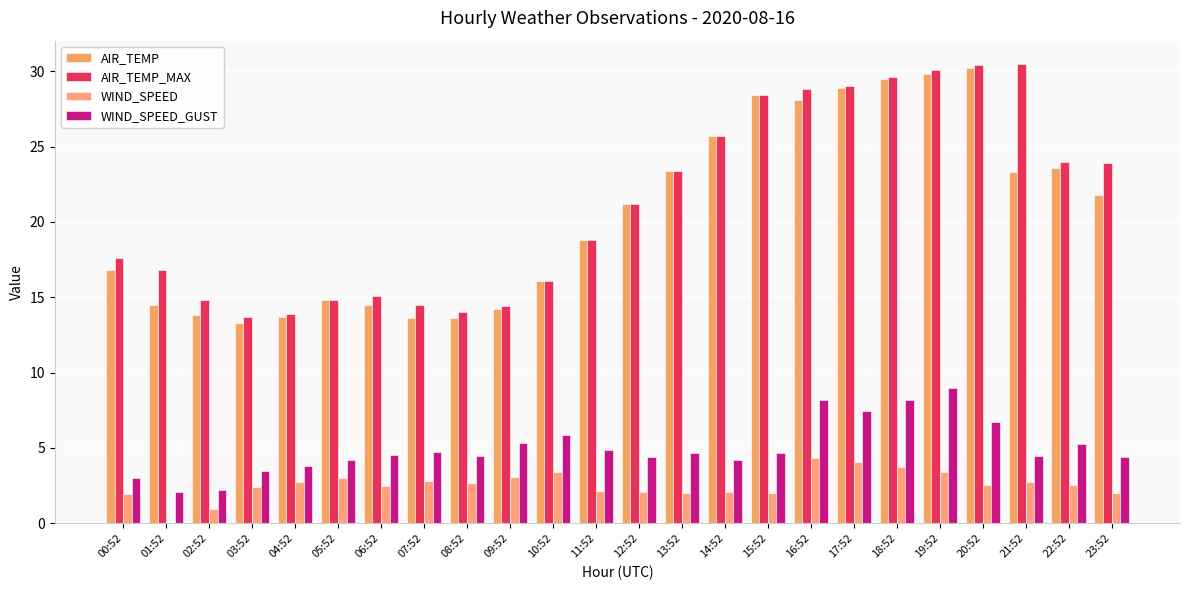

At which category does the chart reach its minimum across all series?

01:52